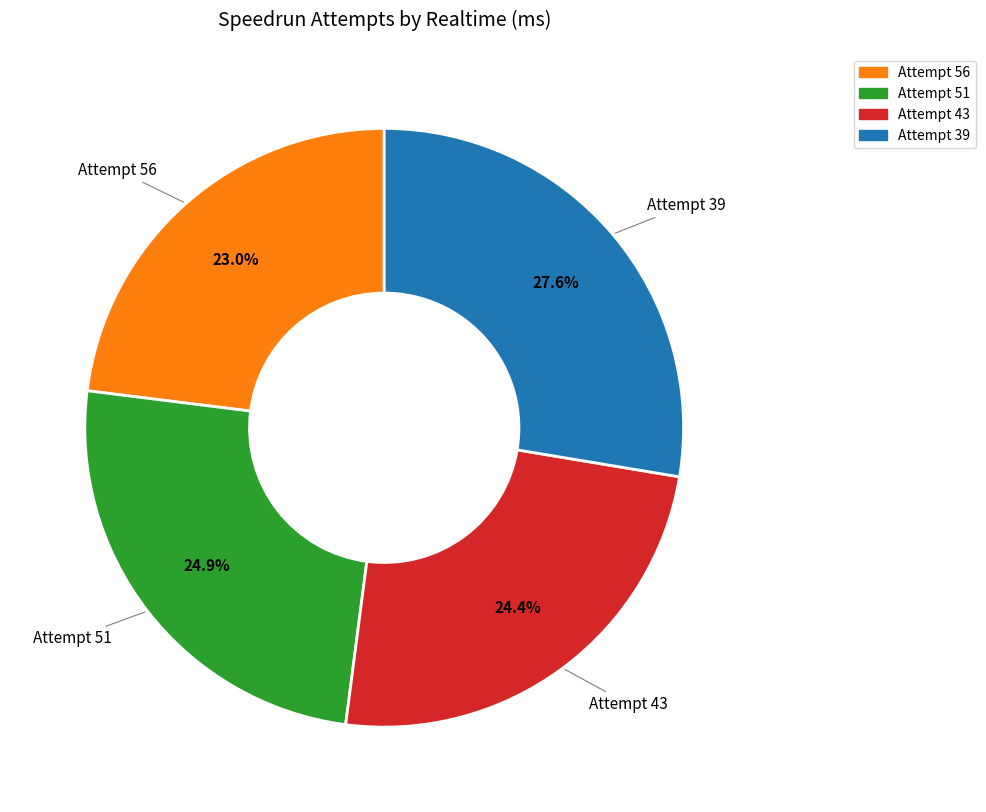

What percentage is the Attempt 39 slice, to the nearest percent?

28%